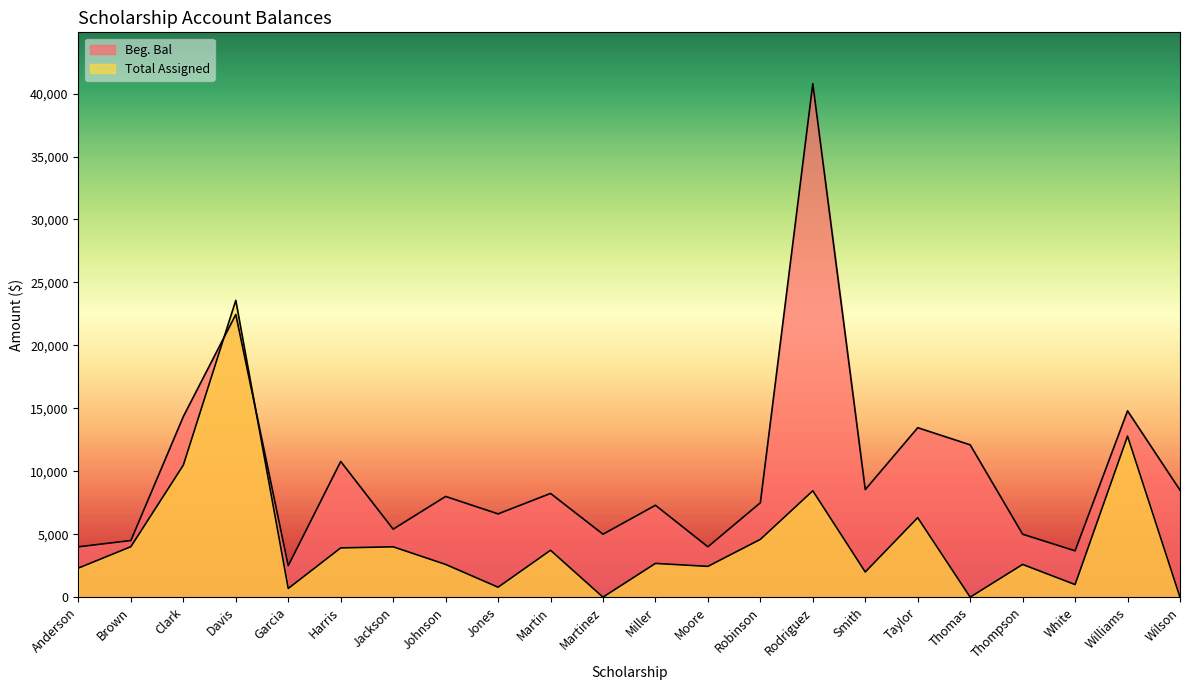

What is the value of the Beg. Bal point at the 16th from the left?

8544.0